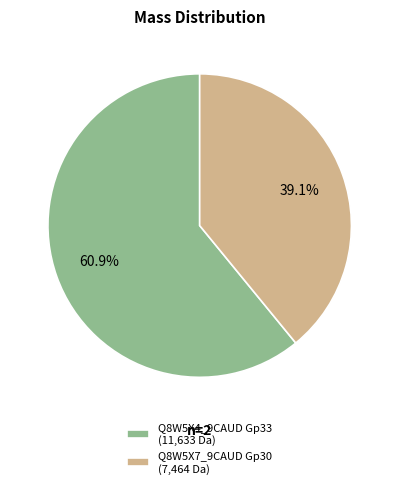

Do Q8W5X7_9CAUD Gp30 and Q8W5X4_9CAUD Gp33 together represent more than half of the pie?

Yes